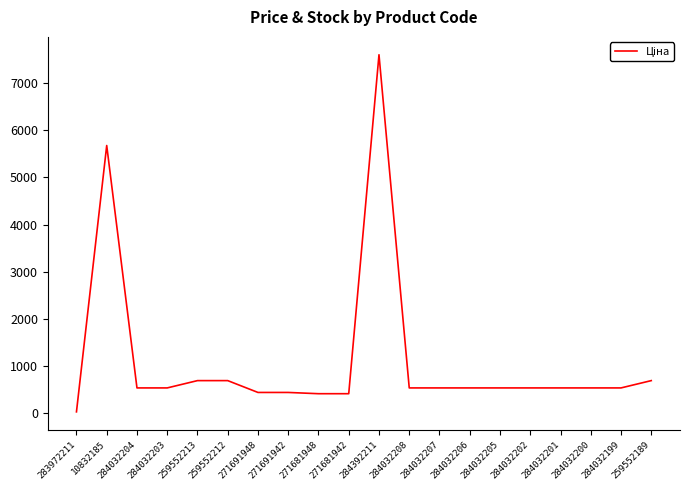

What is the difference between the maximum and minimum values?

7564.5